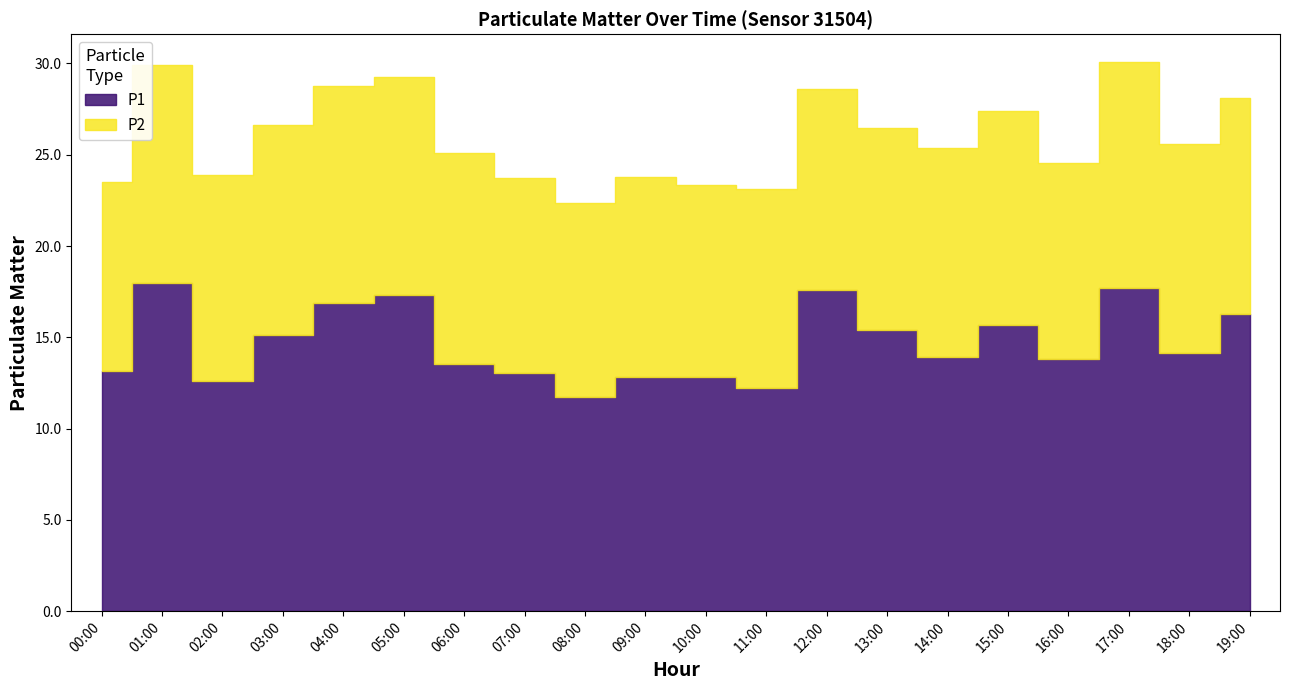

Rank the series at 16:00 from highest to lowest value.

P1, P2